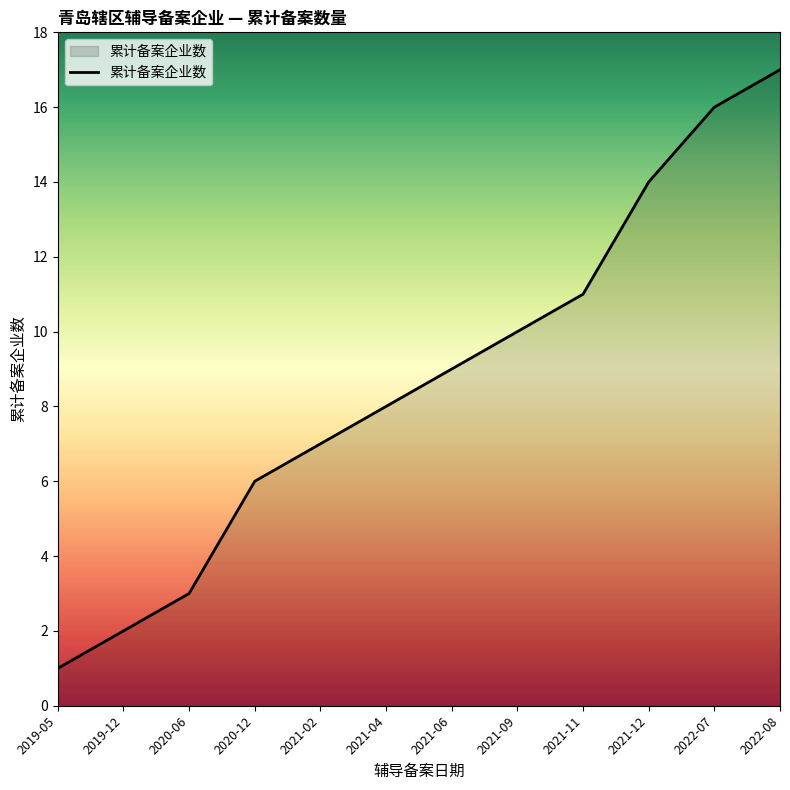

The chart shows a value of 14 at 2021-12. True or false?

True